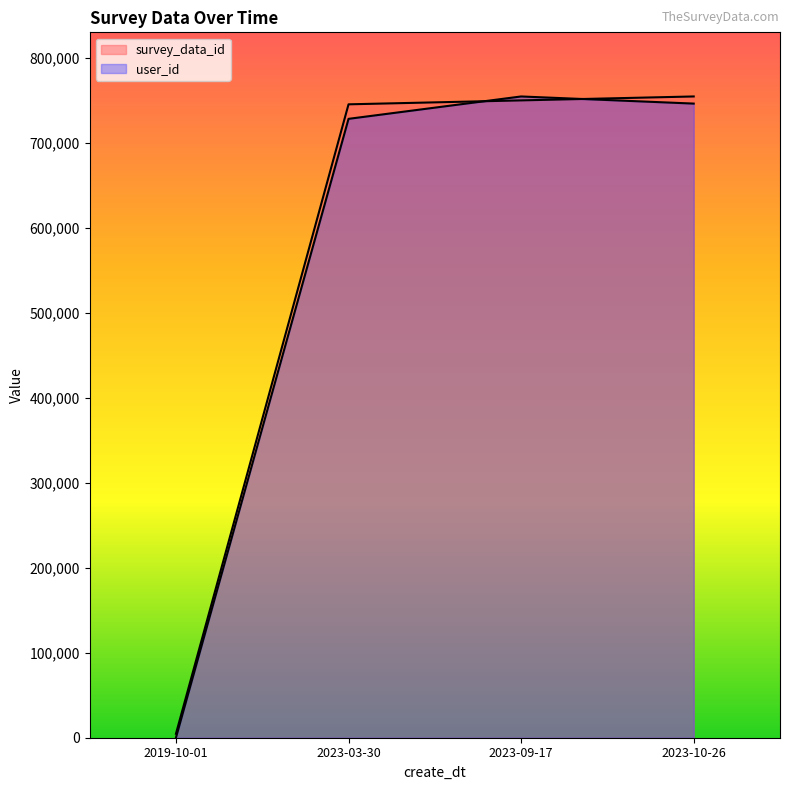

Is the value of survey_data_id at 2019-10-01 greater than the value of user_id at 2023-09-17?

No